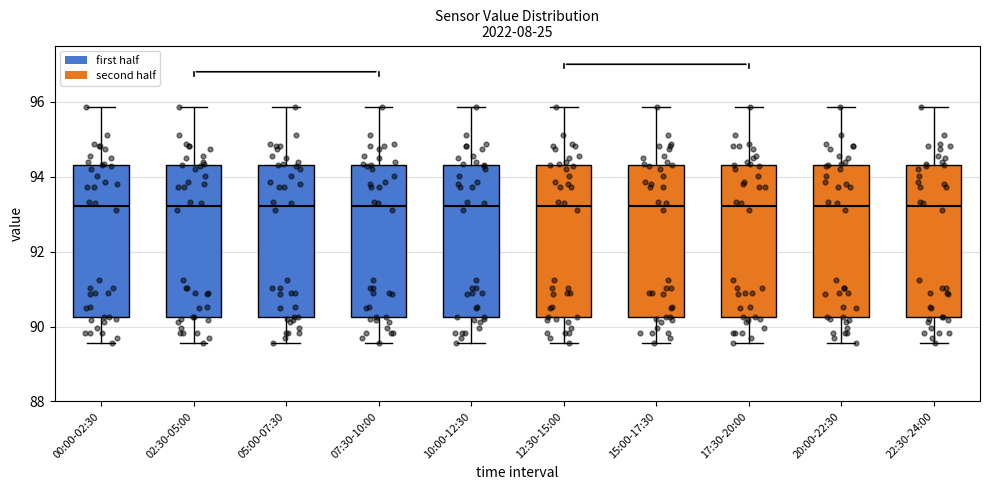

Reading left to right, read every box against the y-axis: the position of its median line, the range the box covers, and the ends of its whiskers. The values are not printed on the chart, so give them approximately, as read against the axis.

00:00-02:30: median 93.2, box 90.2 to 94.4, whiskers 89.6 to 95.8
02:30-05:00: median 93.2, box 90.2 to 94.4, whiskers 89.6 to 95.8
05:00-07:30: median 93.2, box 90.2 to 94.4, whiskers 89.6 to 95.8
07:30-10:00: median 93.2, box 90.2 to 94.4, whiskers 89.6 to 95.8
10:00-12:30: median 93.2, box 90.2 to 94.4, whiskers 89.6 to 95.8
12:30-15:00: median 93.2, box 90.2 to 94.4, whiskers 89.6 to 95.8
15:00-17:30: median 93.2, box 90.2 to 94.4, whiskers 89.6 to 95.8
17:30-20:00: median 93.2, box 90.2 to 94.4, whiskers 89.6 to 95.8
20:00-22:30: median 93.2, box 90.2 to 94.4, whiskers 89.6 to 95.8
22:30-24:00: median 93.2, box 90.2 to 94.4, whiskers 89.6 to 95.8